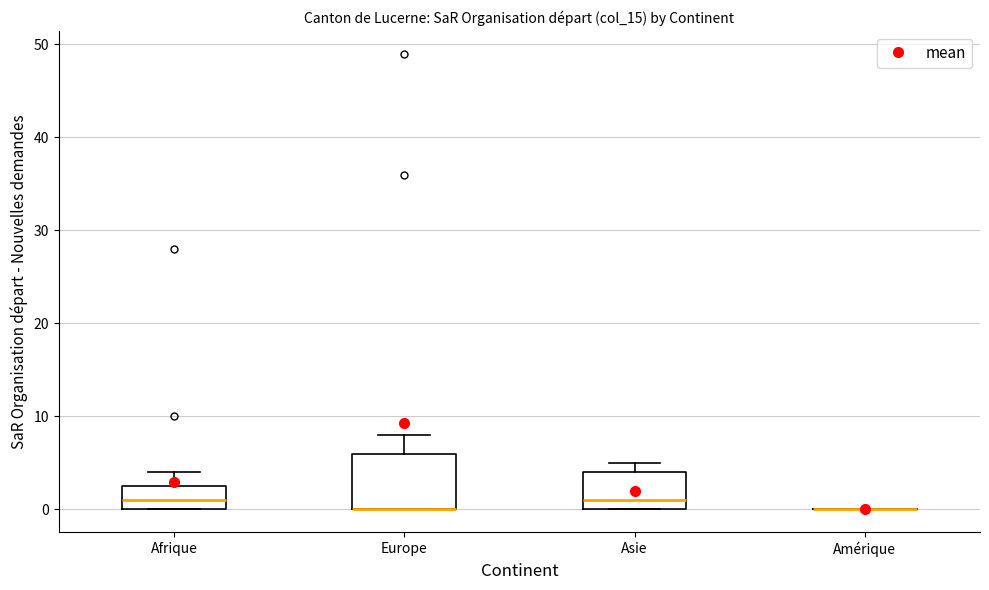

Reading left to right, read every box against the y-axis: the position of its median line, the range the box covers, and the ends of its whiskers. The values are not printed on the chart, so give them approximately, as read against the axis.

Afrique: median 1, box 0 to 3, whiskers 0 to 4
Europe: median 0 (drawn on the box's lower edge), box 0 to 6, whiskers 0 to 8
Asie: median 1, box 0 to 4, whiskers 0 to 5
Amérique: box collapsed to a line at 0, whiskers 0 to 0